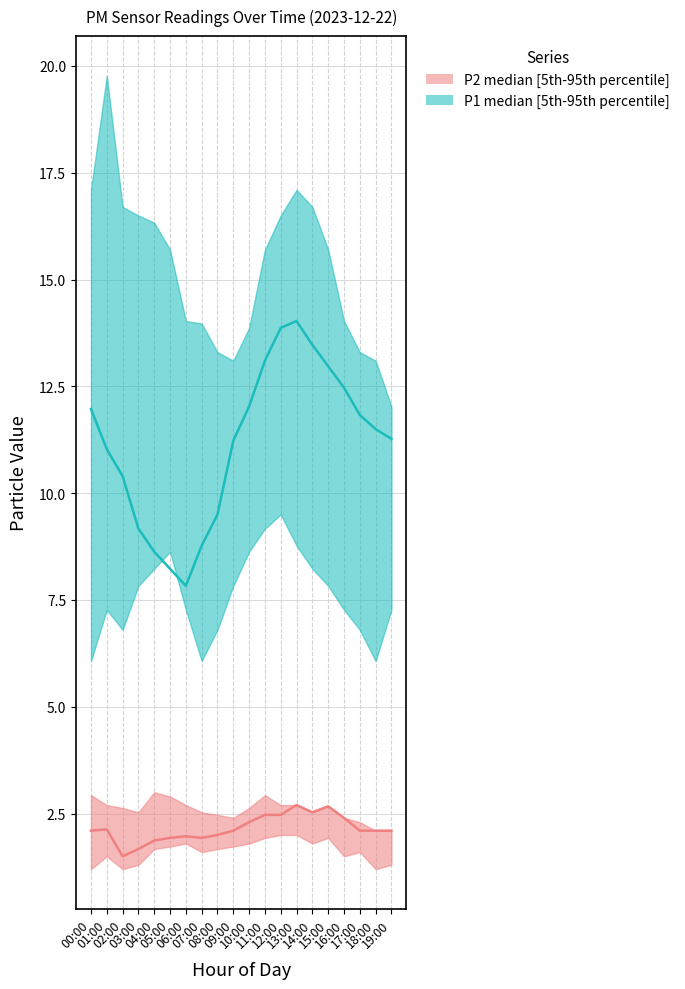

Which series has the widest spread of values?

P1_upper